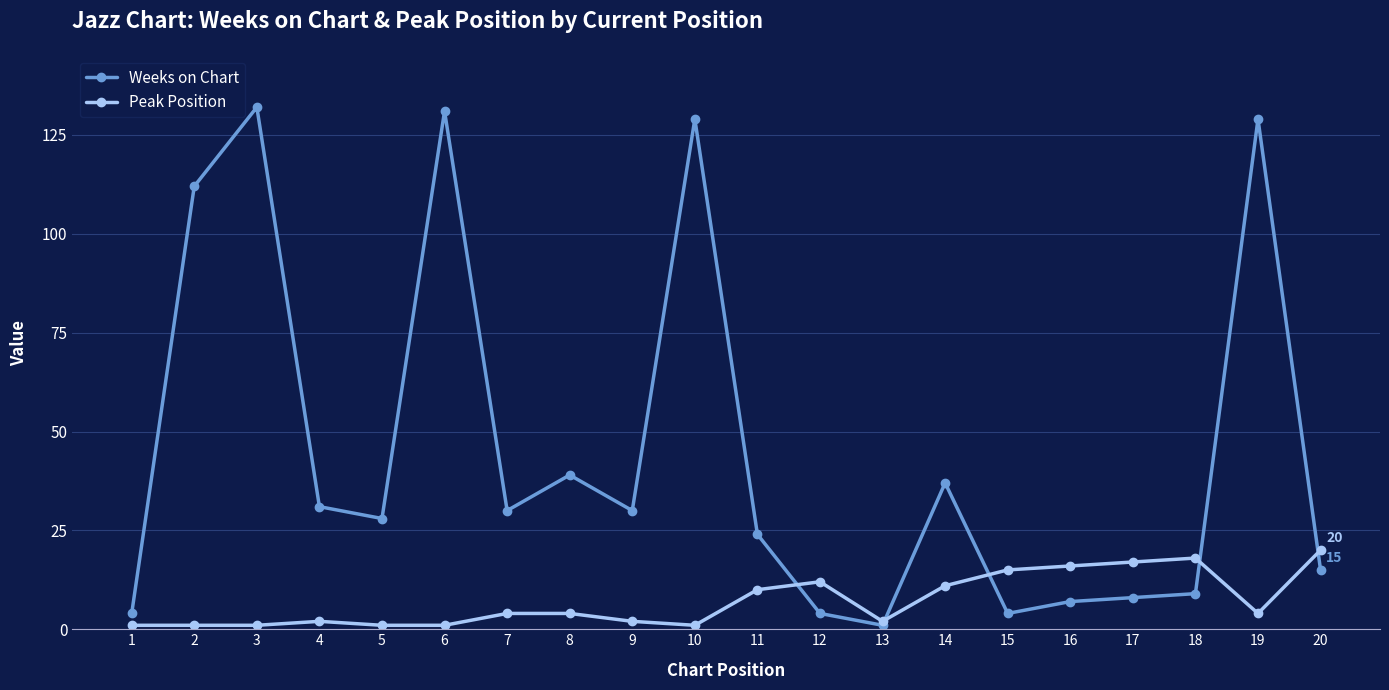

Rank the series by their average value, from highest to lowest.

Weeks on Chart, Peak Position